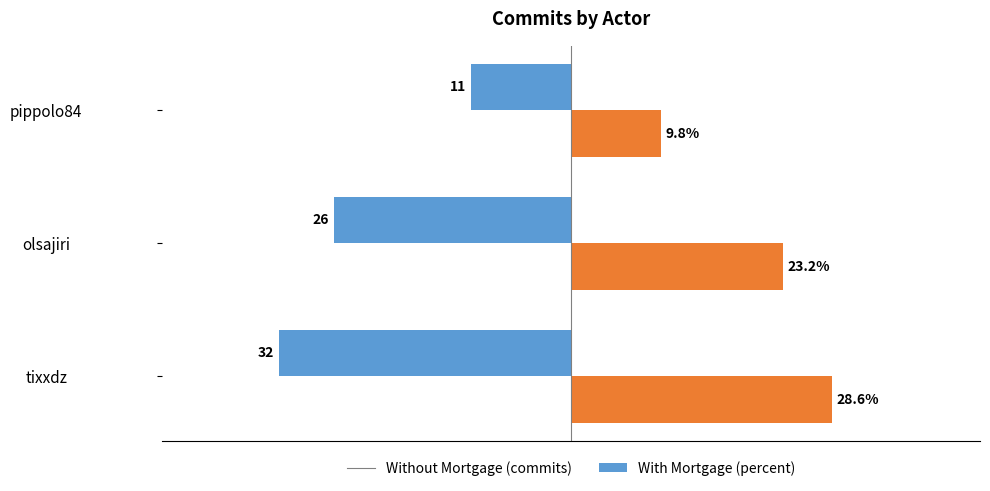

Which label corresponds to the smallest value in the chart?

tixxdz